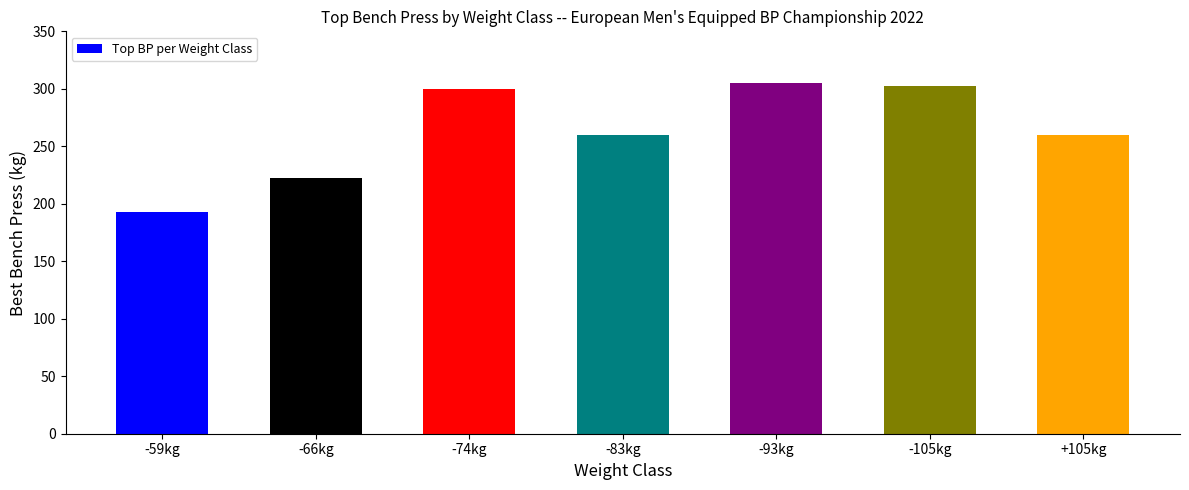

What is the change in value from -74kg to -105kg?

+2.5